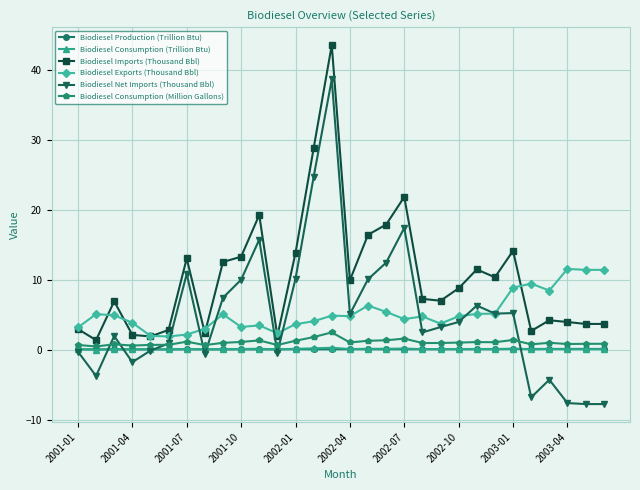

Does the chart display data point markers on the line(s)?

Yes